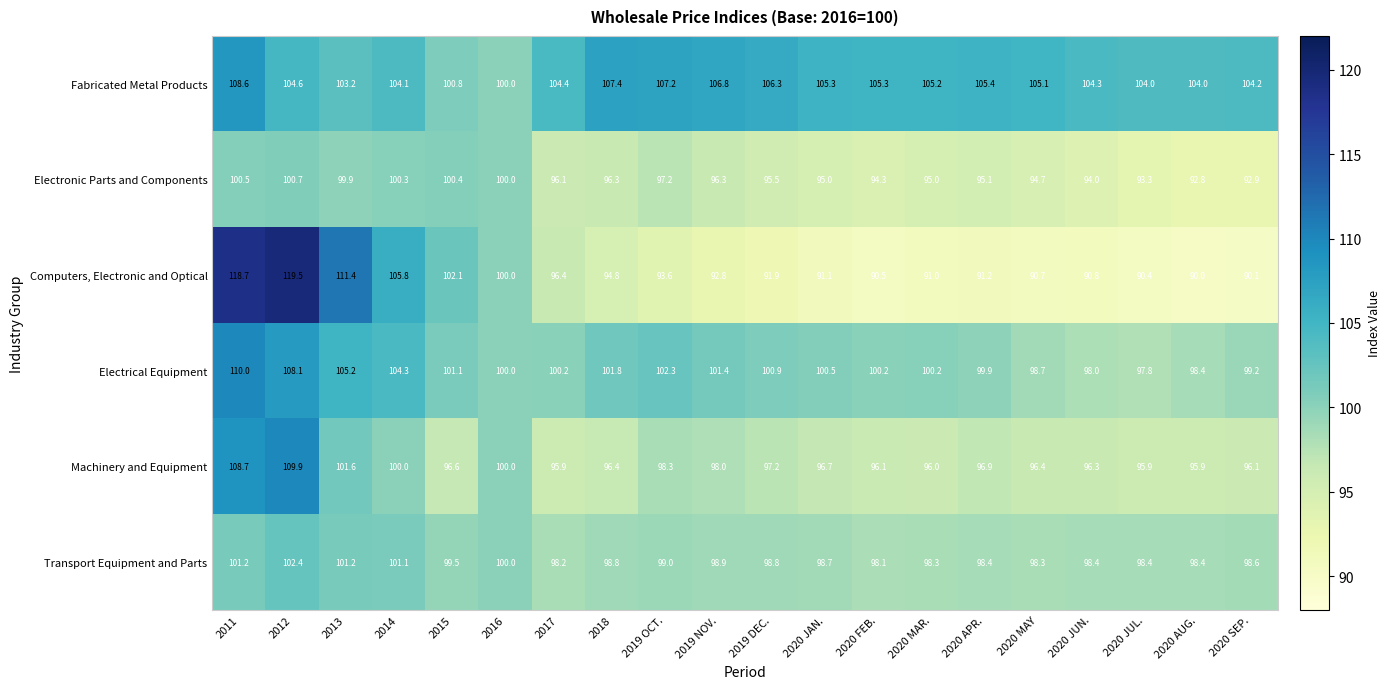

At which label is Electronic Parts and Components closest to 96?

2017